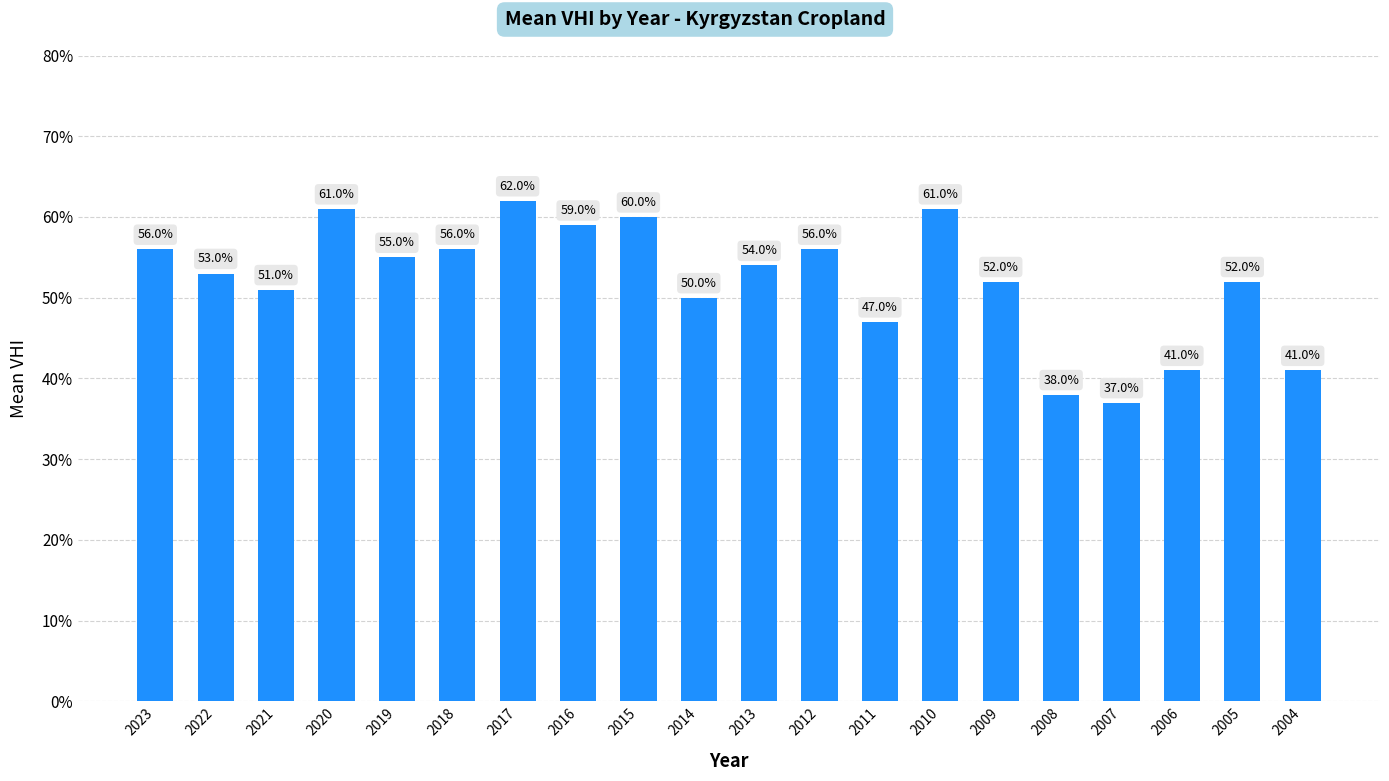

Are the bars horizontal?

No